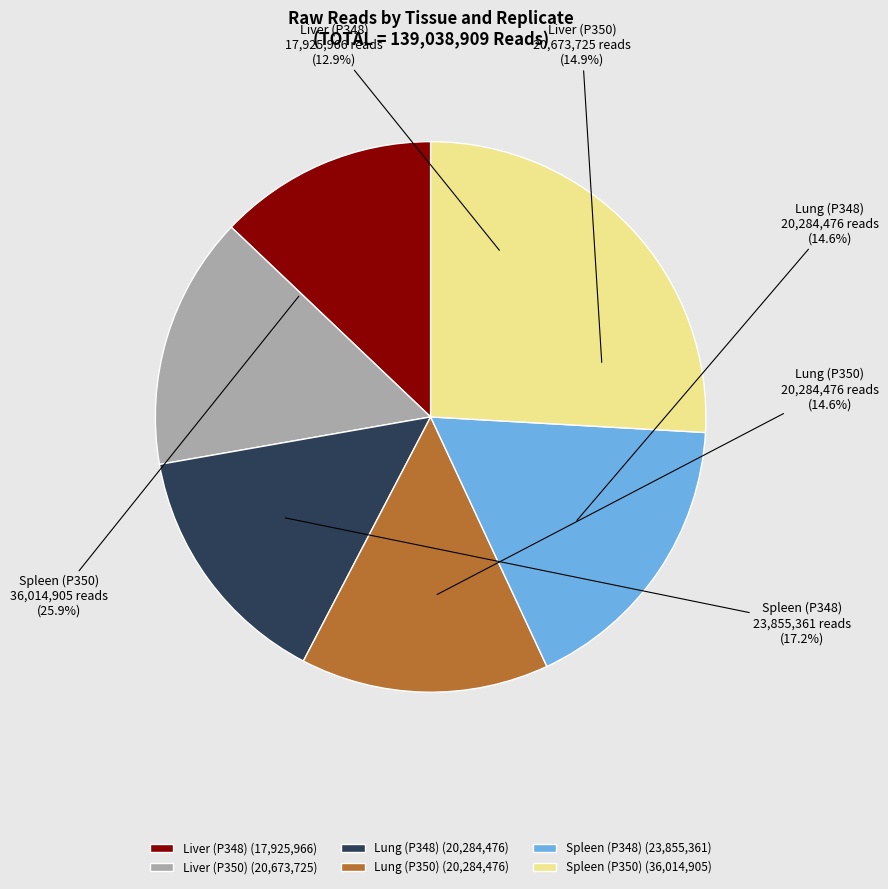

What percentage is NOT represented by Liver (P350)?

85.1%